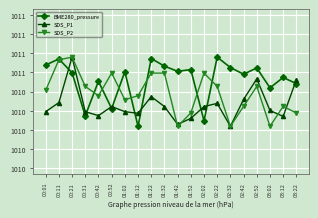

What are all the series names shown in the legend?

BME280_pressure, SDS_P1, SDS_P2